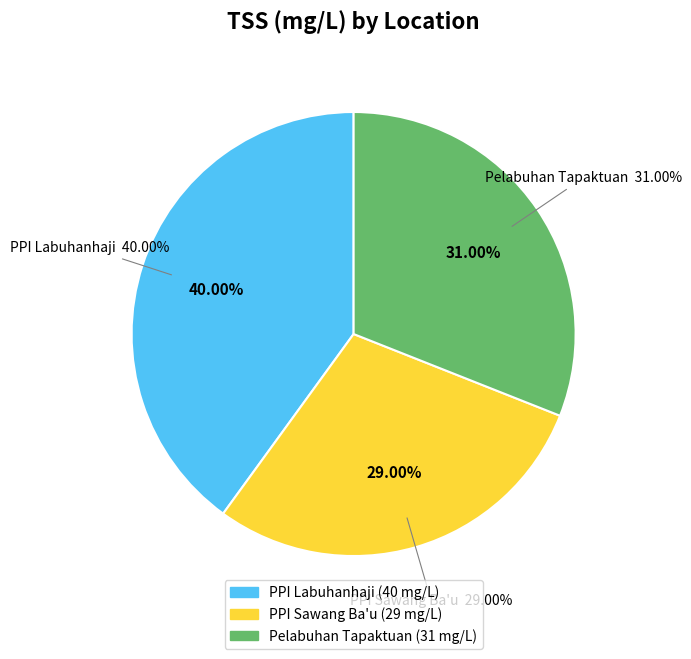

Does PPI Sawang Ba'u represent more than half of the total?

No